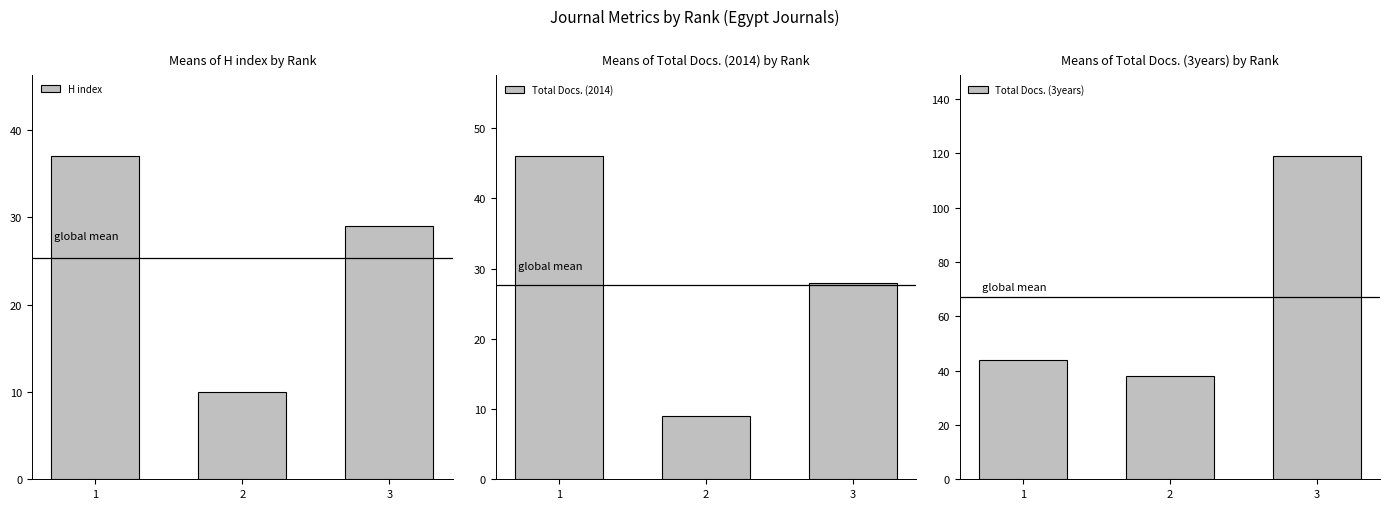

Is it true that Total Docs. (3years) equals 202 at 3?

False